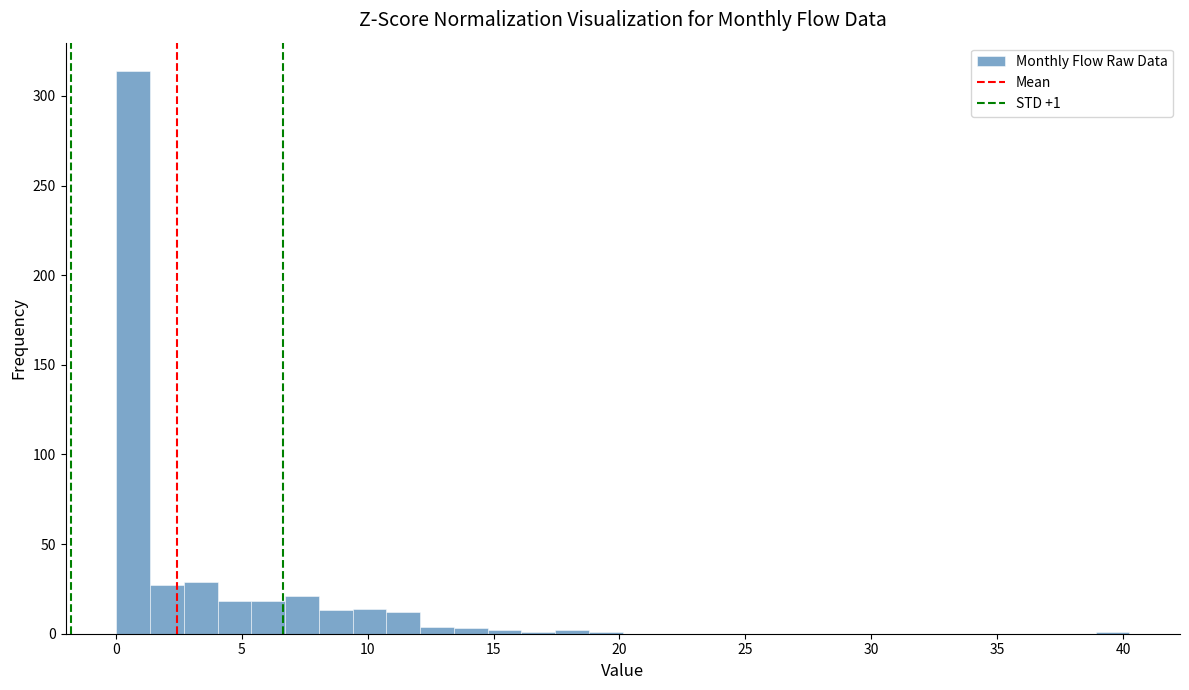

Around what value on the x-axis is the tallest bar? Give the approximate position of its centre, as read against the axis.

0.5